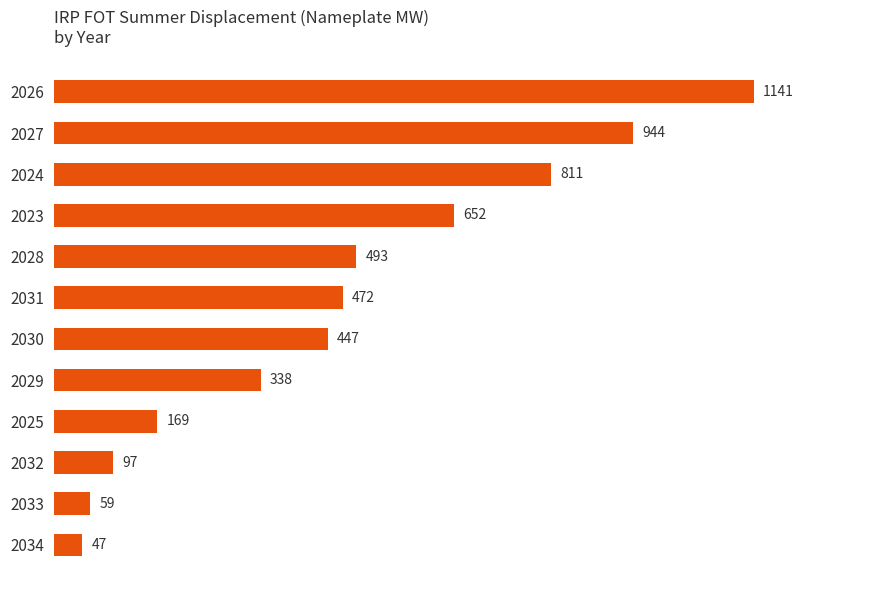

Are the bars grouped side by side (vs. stacked)?

No